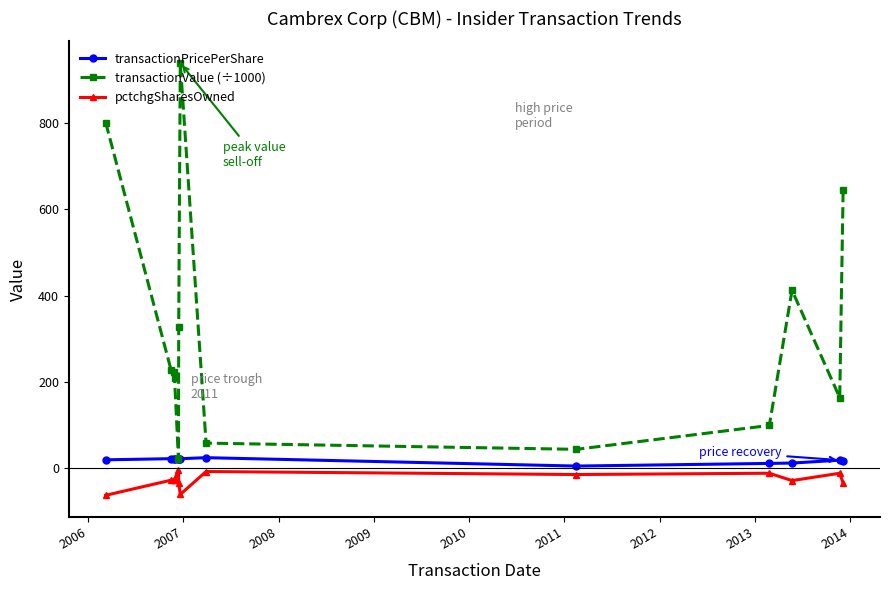

Which series has the widest spread of values?

transactionValue (÷1000)